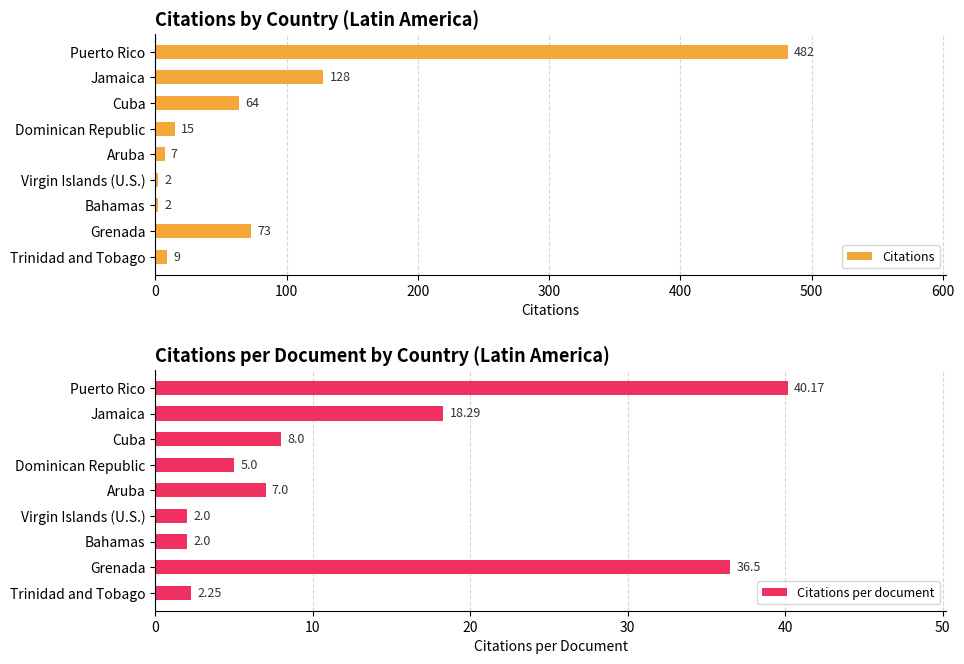

True or false: Citations has a value of 777 at Puerto Rico.

False